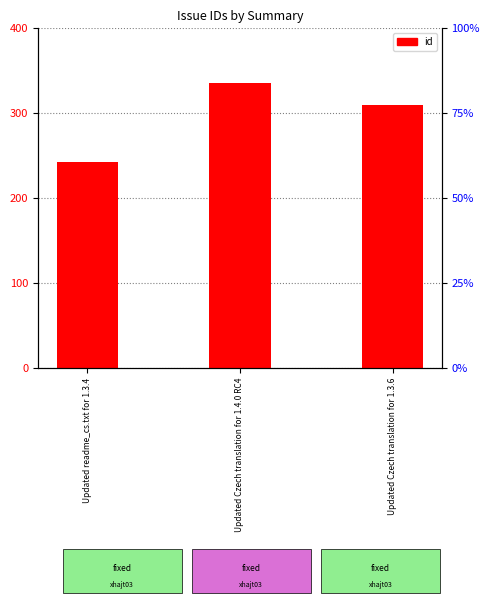

The value at Updated readme_cs.txt for 1.3.4 is 243. True or false?

True